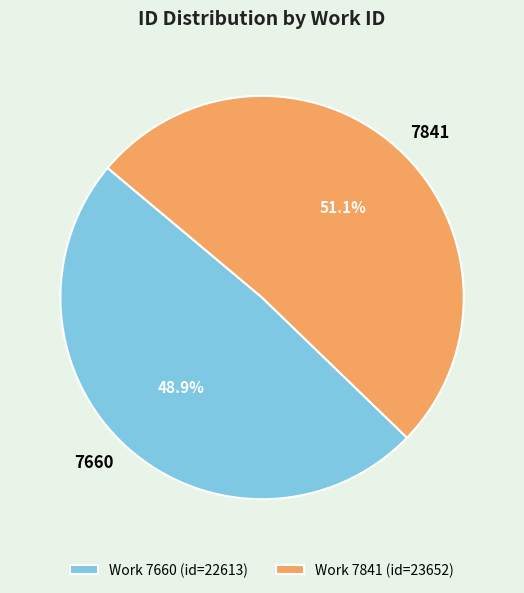

What is the ratio of the value at 7660 to the value at 7841?

1.0